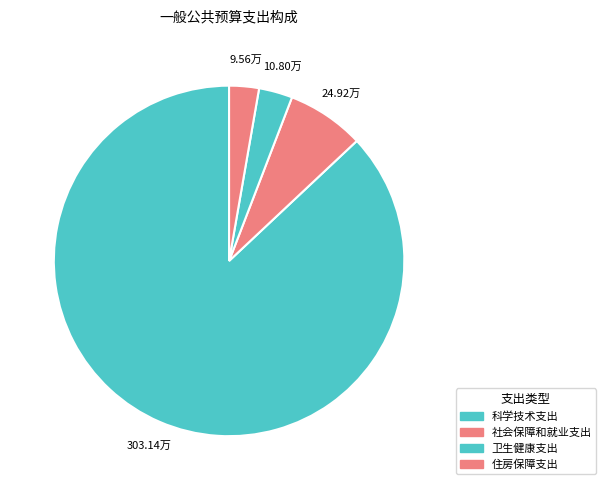

What percentage is the 卫生健康支出 slice, to the nearest percent?

3%